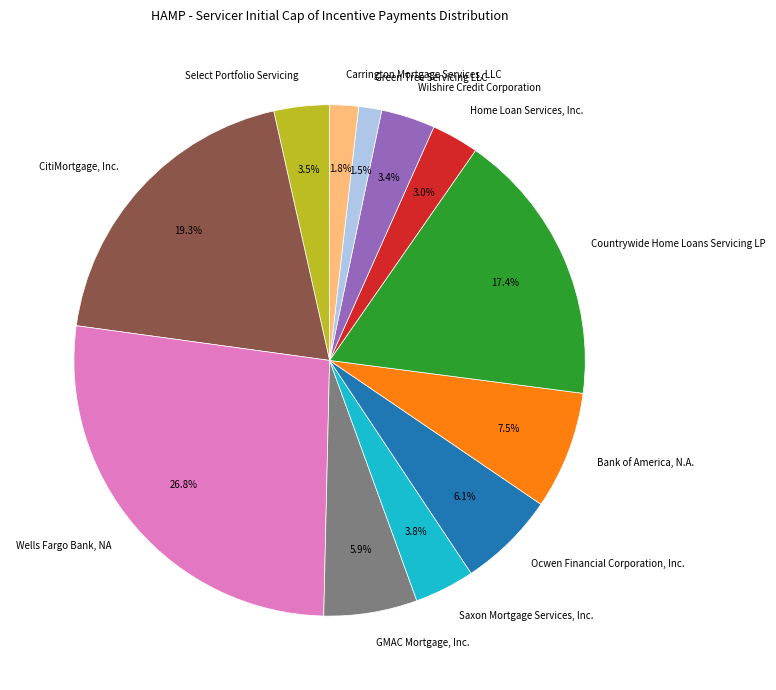

Rank the categories by value from highest to lowest.

Wells Fargo Bank, NA, CitiMortgage, Inc., Countrywide Home Loans Servicing LP, Bank of America, N.A., Ocwen Financial Corporation, Inc., GMAC Mortgage, Inc., Saxon Mortgage Services, Inc., Select Portfolio Servicing, Wilshire Credit Corporation, Home Loan Services, Inc., Carrington Mortgage Services, LLC, Green Tree Servicing LLC